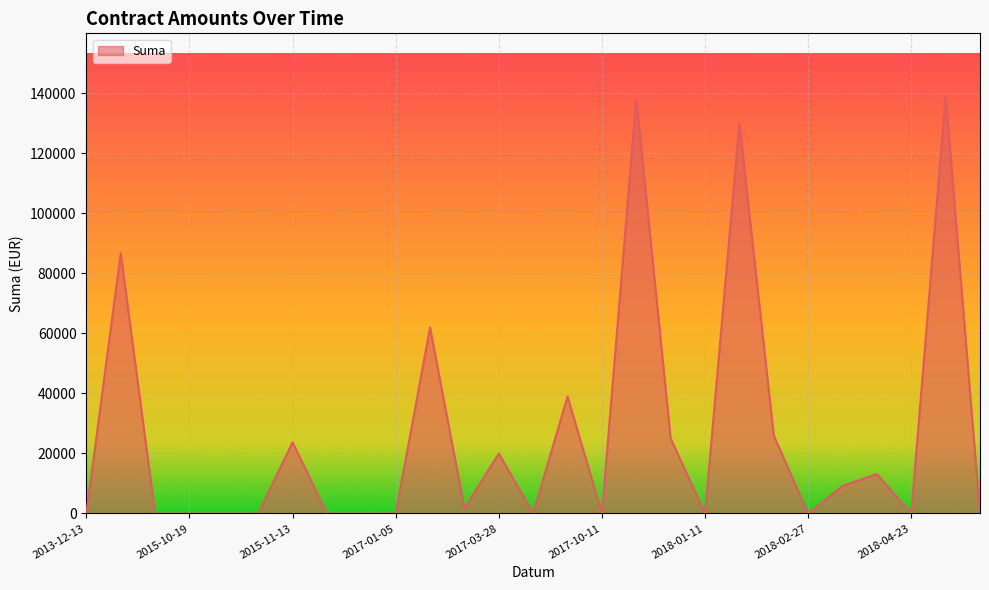

What is the difference between the maximum and minimum values?

139111.0